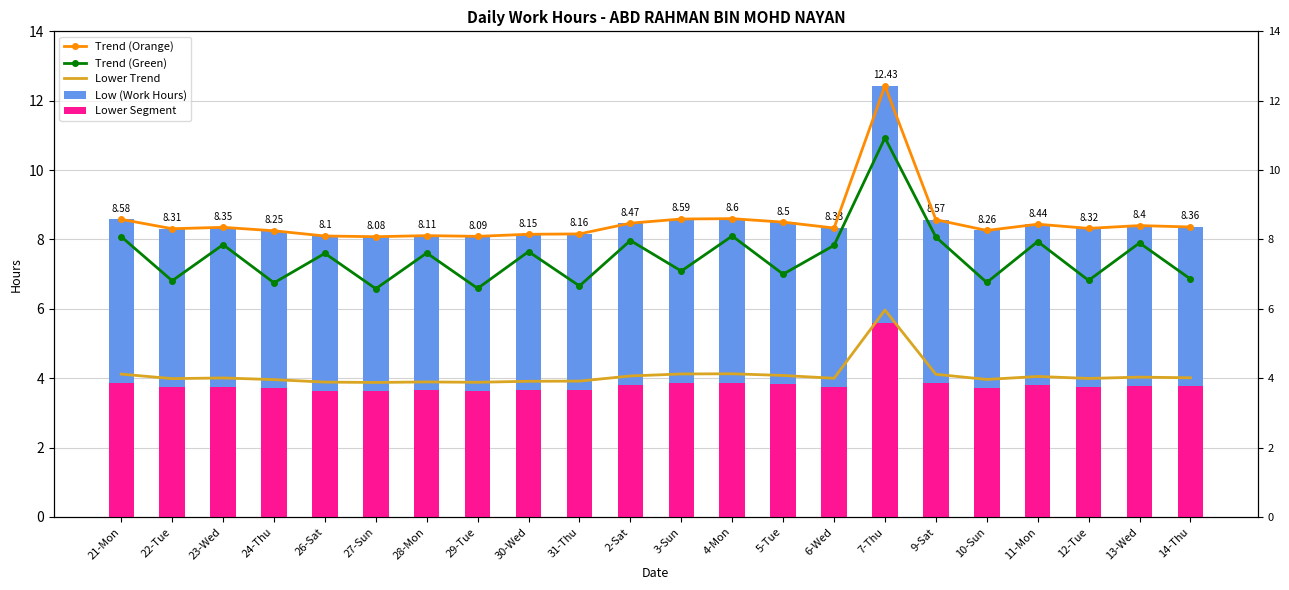

What is the value of the Low (Work Hours) bar at the 2nd from the left?

8.3